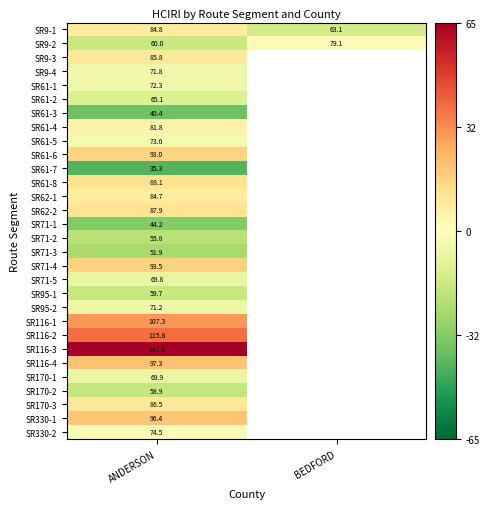

The value of SR61-7 at ANDERSON is -41.6. True or false?

True